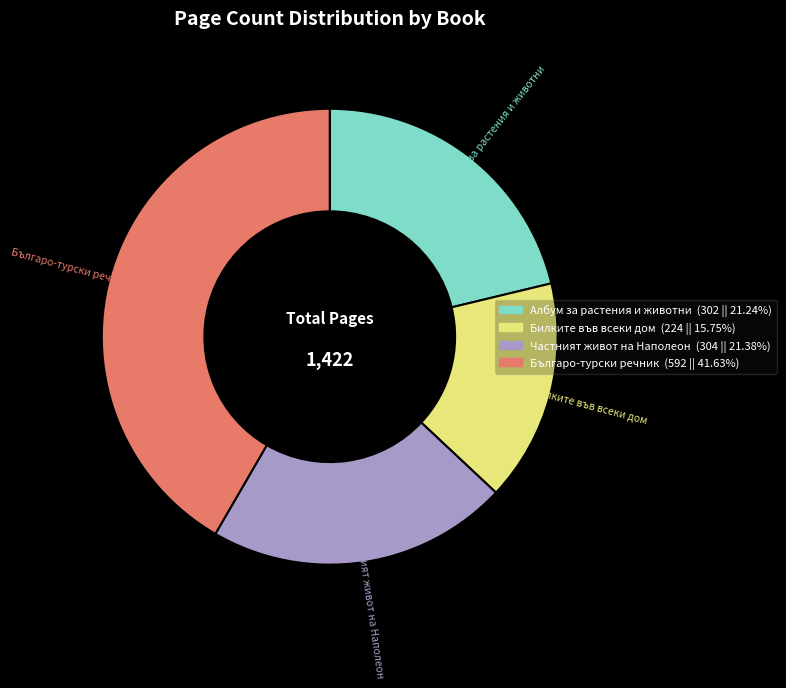

Does any single category account for the majority?

No